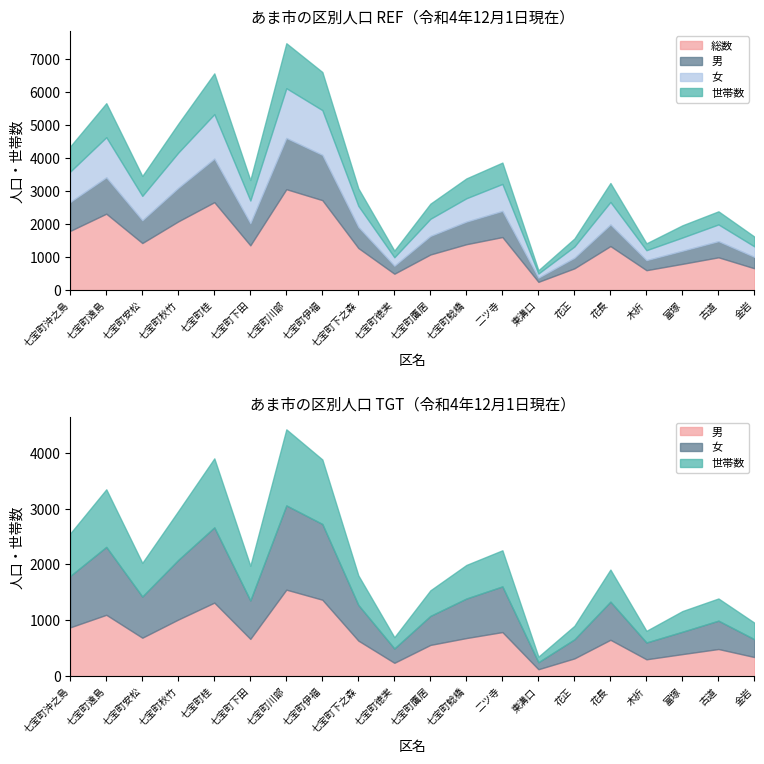

True or false: 世帯数 has a value of 633 at 古道.

False